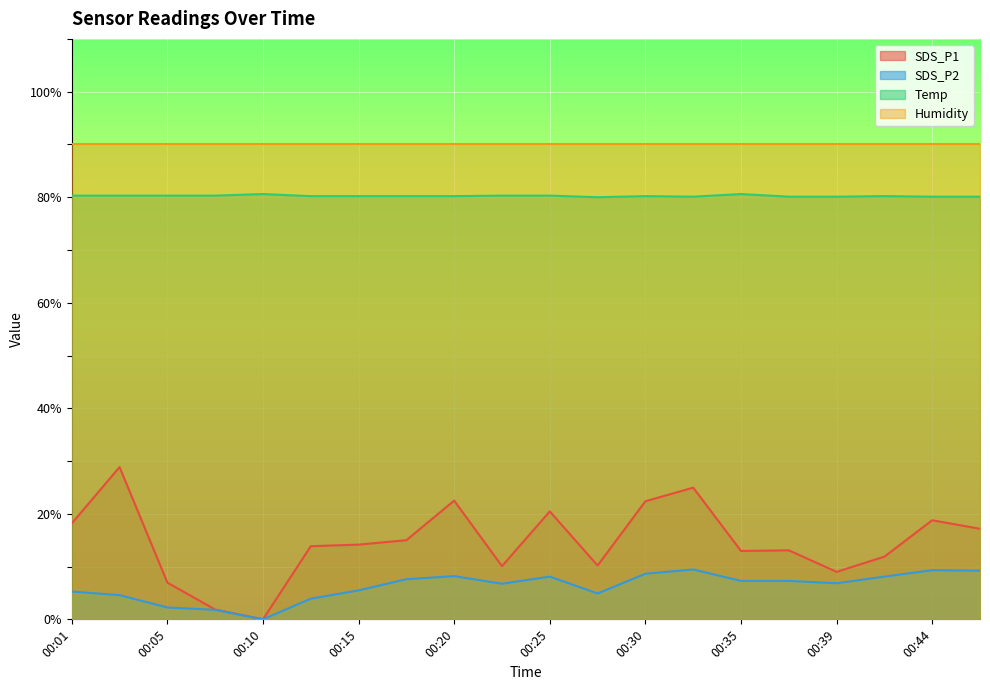

How many data points does each series have?

20